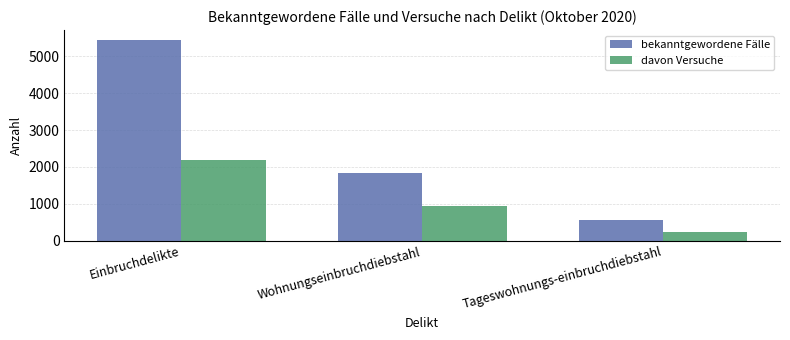

What is the spread (max minus min) of values at Tageswohnungs-einbruchdiebstahl?

305